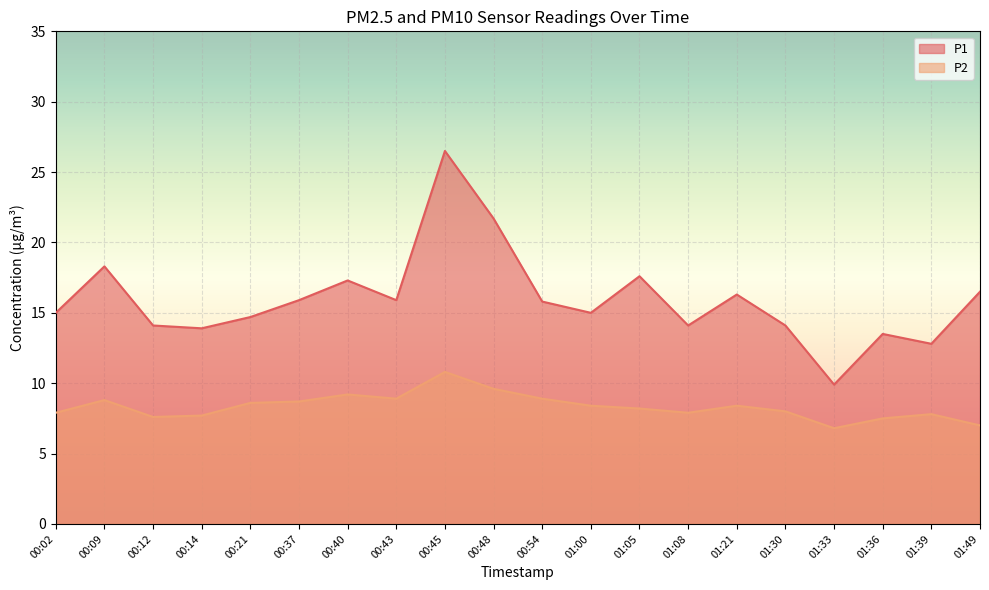

Is it true that P2 equals 4.0 at 00:02?

False